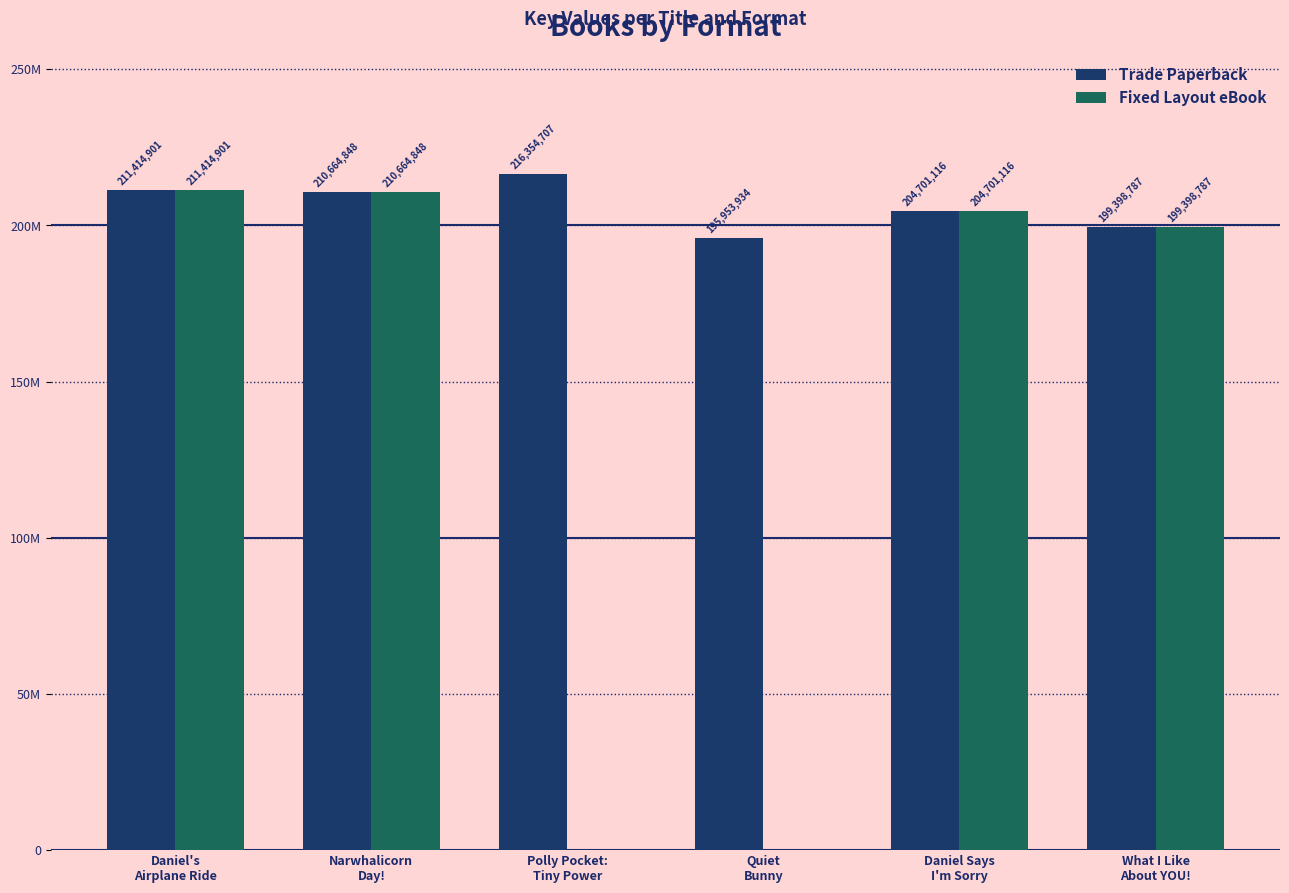

Are the bars horizontal?

No